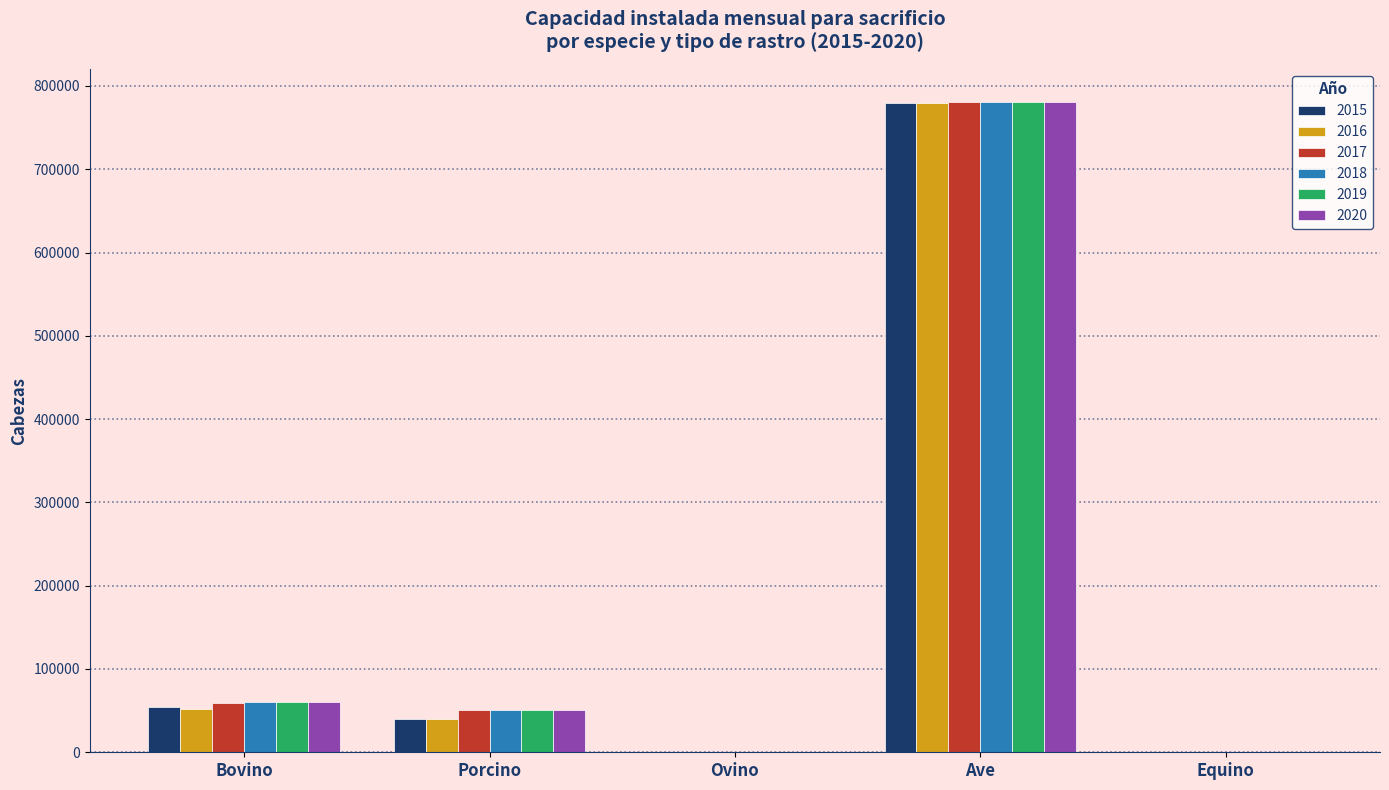

What is the sum of the 2020 values at Bovino and Ovino?

60049